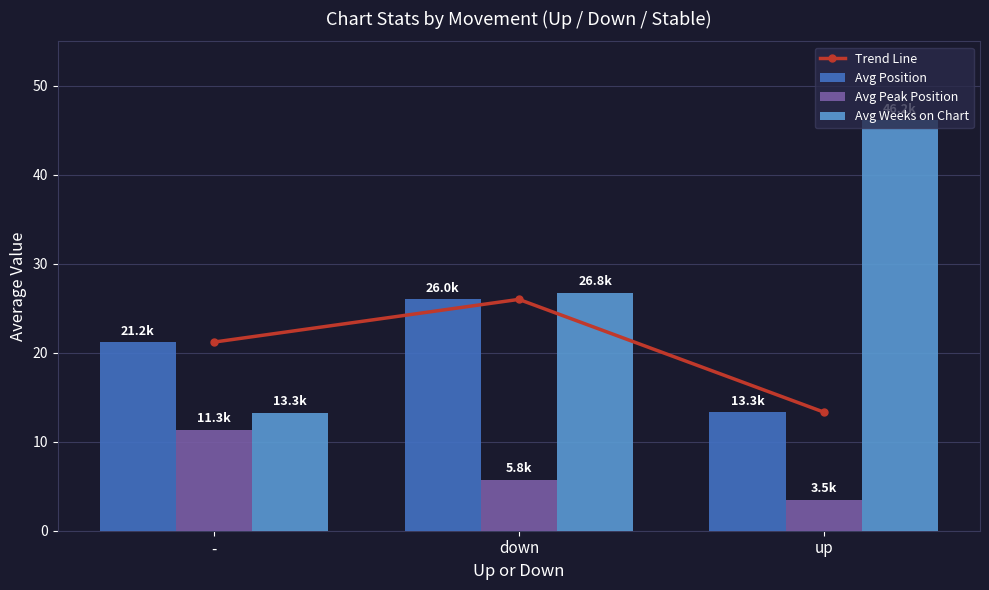

What is the minimum value shown in the chart?

3.5